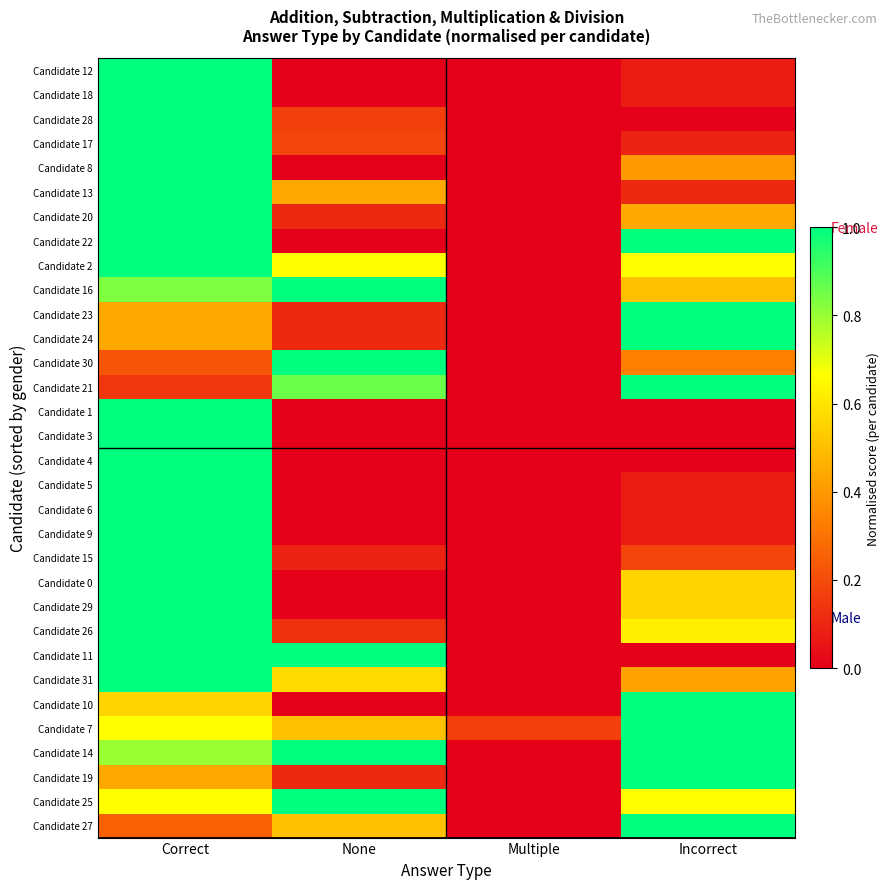

Reading left to right, transcribe all the data shown in this chart.

Candidate 12: Correct=1.0	None=0.0	Multiple=0.0	Incorrect=0.1
Candidate 18: Correct=1.0	None=0.0	Multiple=0.0	Incorrect=0.1
Candidate 28: Correct=1.0	None=0.2	Multiple=0.0	Incorrect=0.0
Candidate 17: Correct=1.0	None=0.2	Multiple=0.0	Incorrect=0.1
Candidate 8: Correct=1.0	None=0.0	Multiple=0.0	Incorrect=0.4
Candidate 13: Correct=1.0	None=0.4	Multiple=0.0	Incorrect=0.1
Candidate 20: Correct=1.0	None=0.1	Multiple=0.0	Incorrect=0.4
Candidate 22: Correct=1.0	None=0.0	Multiple=0.0	Incorrect=1.0
Candidate 2: Correct=1.0	None=0.7	Multiple=0.0	Incorrect=0.7
Candidate 16: Correct=0.8	None=1.0	Multiple=0.0	Incorrect=0.5
Candidate 23: Correct=0.4	None=0.1	Multiple=0.0	Incorrect=1.0
Candidate 24: Correct=0.4	None=0.1	Multiple=0.0	Incorrect=1.0
Candidate 30: Correct=0.2	None=1.0	Multiple=0.0	Incorrect=0.3
Candidate 21: Correct=0.1	None=0.9	Multiple=0.0	Incorrect=1.0
Candidate 1: Correct=1.0	None=0.0	Multiple=0.0	Incorrect=0.0
Candidate 3: Correct=1.0	None=0.0	Multiple=0.0	Incorrect=0.0
Candidate 4: Correct=1.0	None=0.0	Multiple=0.0	Incorrect=0.0
Candidate 5: Correct=1.0	None=0.0	Multiple=0.0	Incorrect=0.1
Candidate 6: Correct=1.0	None=0.0	Multiple=0.0	Incorrect=0.1
Candidate 9: Correct=1.0	None=0.0	Multiple=0.0	Incorrect=0.1
Candidate 15: Correct=1.0	None=0.1	Multiple=0.0	Incorrect=0.2
Candidate 0: Correct=1.0	None=0.0	Multiple=0.0	Incorrect=0.6
Candidate 29: Correct=1.0	None=0.0	Multiple=0.0	Incorrect=0.6
Candidate 26: Correct=1.0	None=0.1	Multiple=0.0	Incorrect=0.6
Candidate 11: Correct=1.0	None=1.0	Multiple=0.0	Incorrect=0.0
Candidate 31: Correct=1.0	None=0.6	Multiple=0.0	Incorrect=0.4
Candidate 10: Correct=0.6	None=0.0	Multiple=0.0	Incorrect=1.0
Candidate 7: Correct=0.7	None=0.5	Multiple=0.2	Incorrect=1.0
Candidate 14: Correct=0.8	None=1.0	Multiple=0.0	Incorrect=1.0
Candidate 19: Correct=0.4	None=0.1	Multiple=0.0	Incorrect=1.0
Candidate 25: Correct=0.7	None=1.0	Multiple=0.0	Incorrect=0.7
Candidate 27: Correct=0.2	None=0.5	Multiple=0.0	Incorrect=1.0